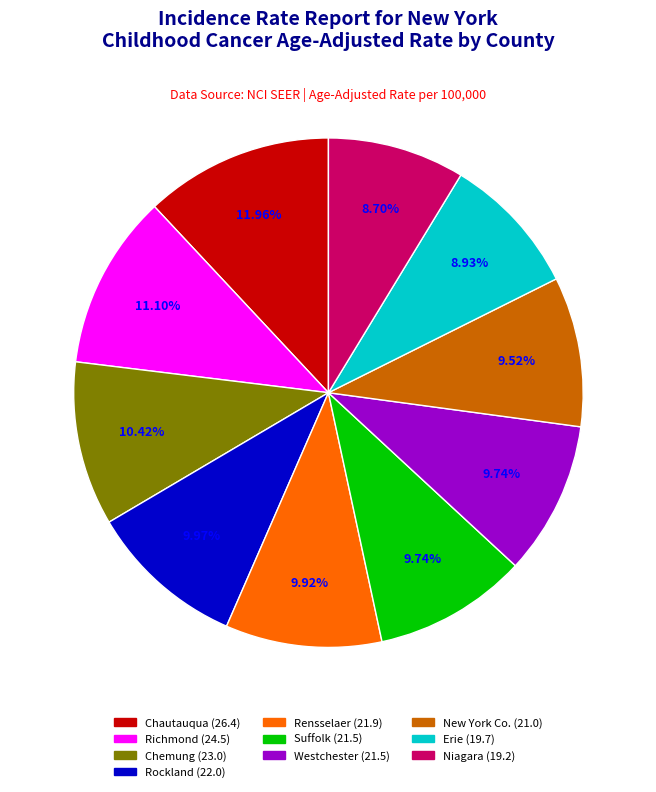

What percentage is the Chautauqua County slice, to the nearest percent?

12%